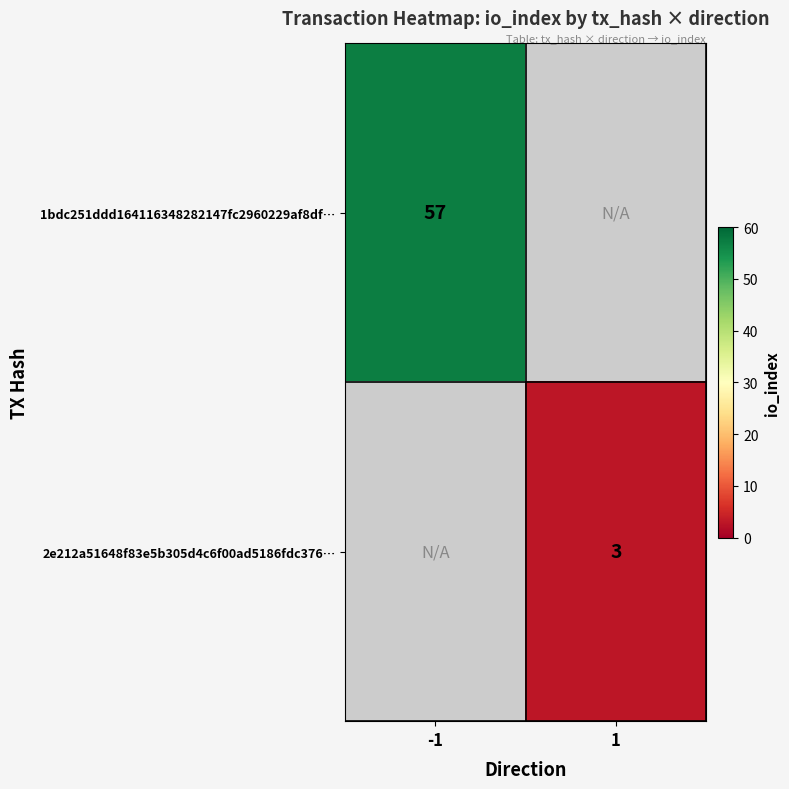

True or false: 2e212a51648f83e5b305d4c6f00ad5186fdc376… has a value of 1 at 1.

False